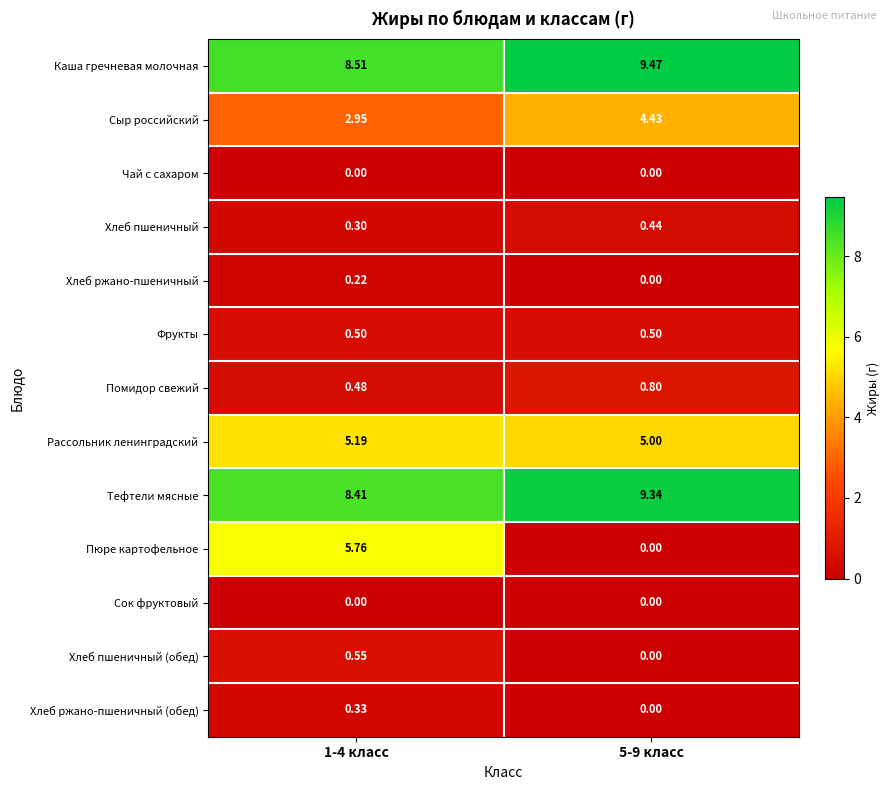

Is the value of Фрукты at 1-4 класс greater than the value of Чай с сахаром at 5-9 класс?

Yes